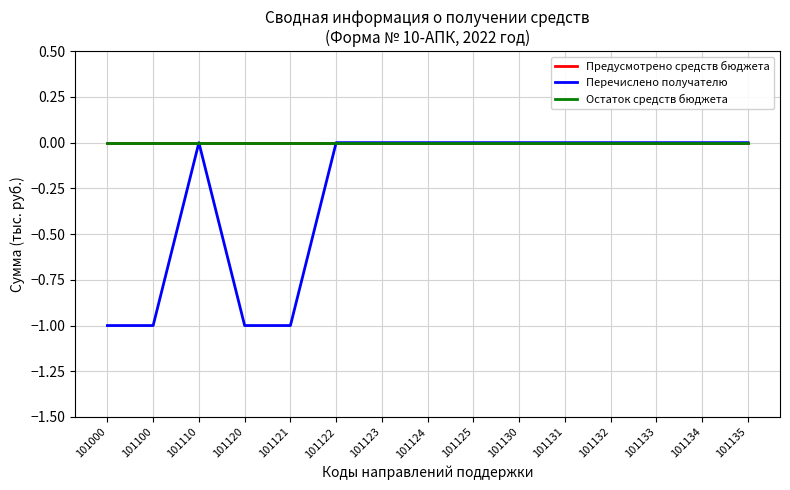

What is the lowest value of the Перечислено получателю series?

-1